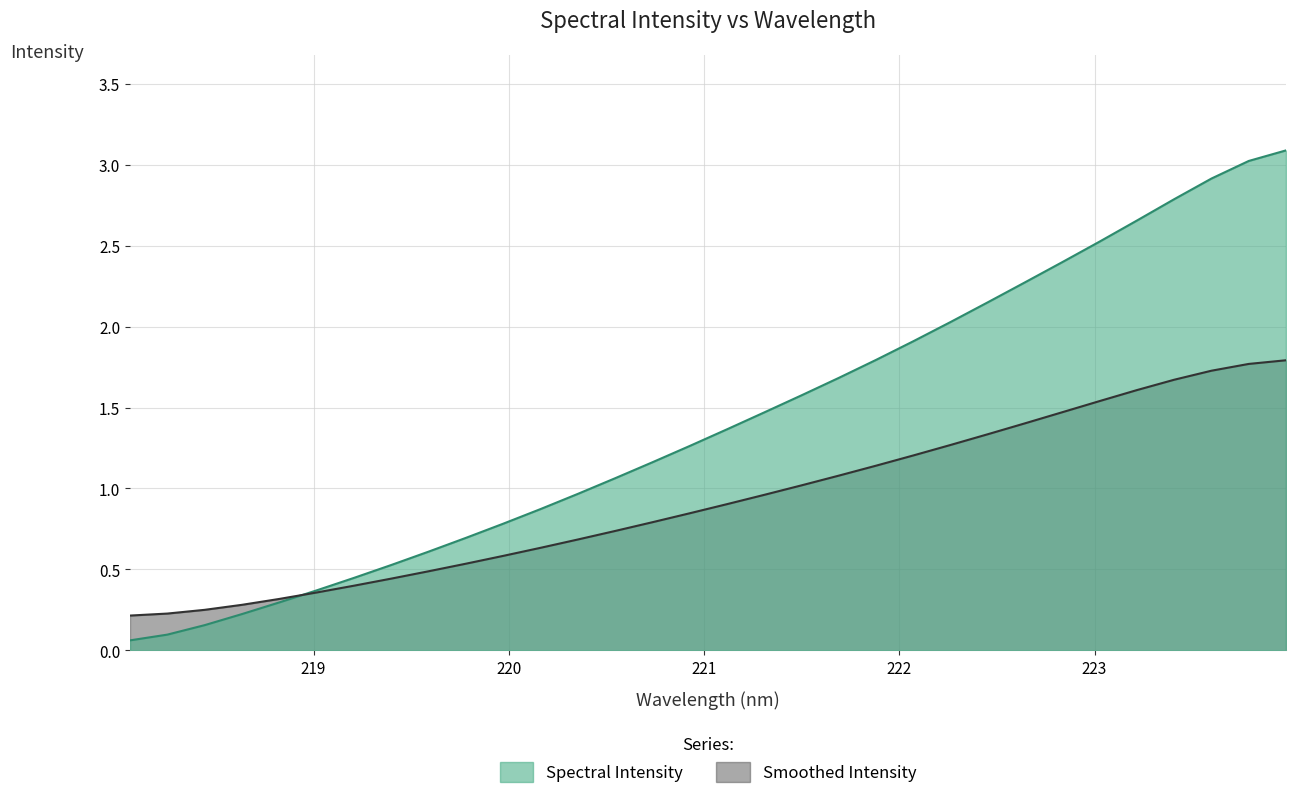

What is the value of the 4th point from the left?

0.2